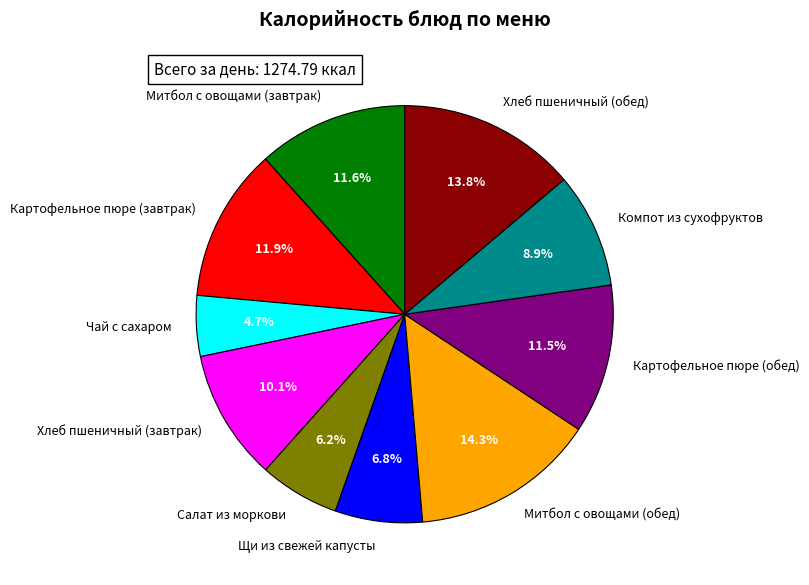

Count the number of slices in the pie.

10